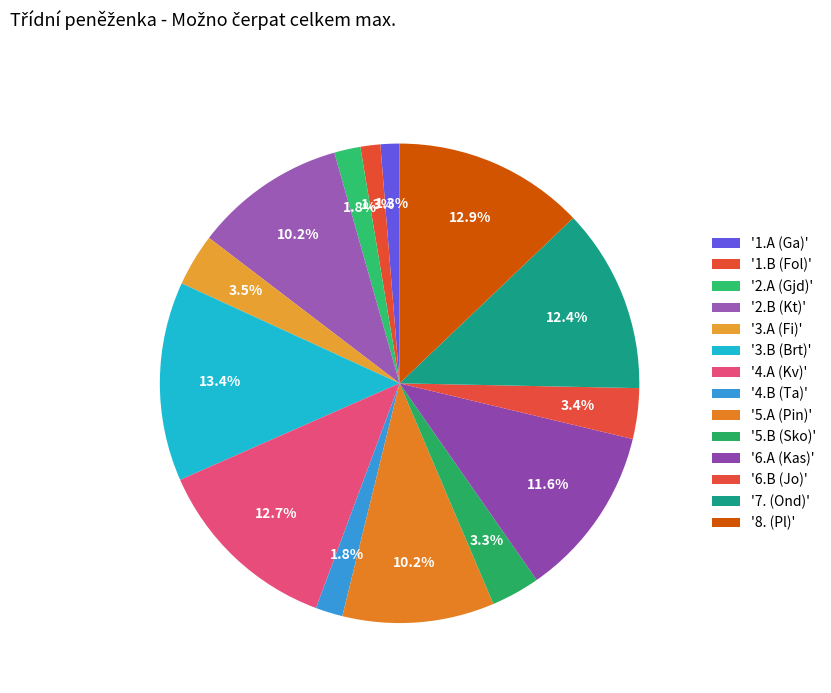

Count the number of slices in the pie.

14